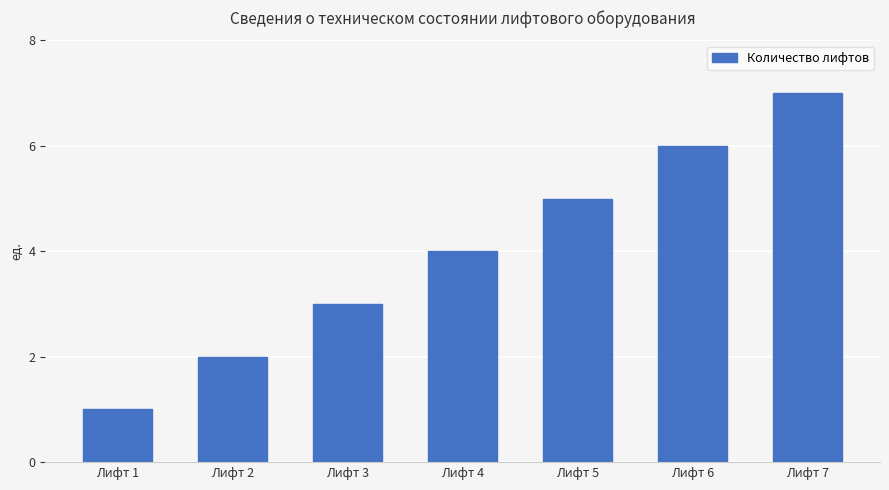

Rank the categories by value from highest to lowest.

Лифт 7, Лифт 6, Лифт 5, Лифт 4, Лифт 3, Лифт 2, Лифт 1